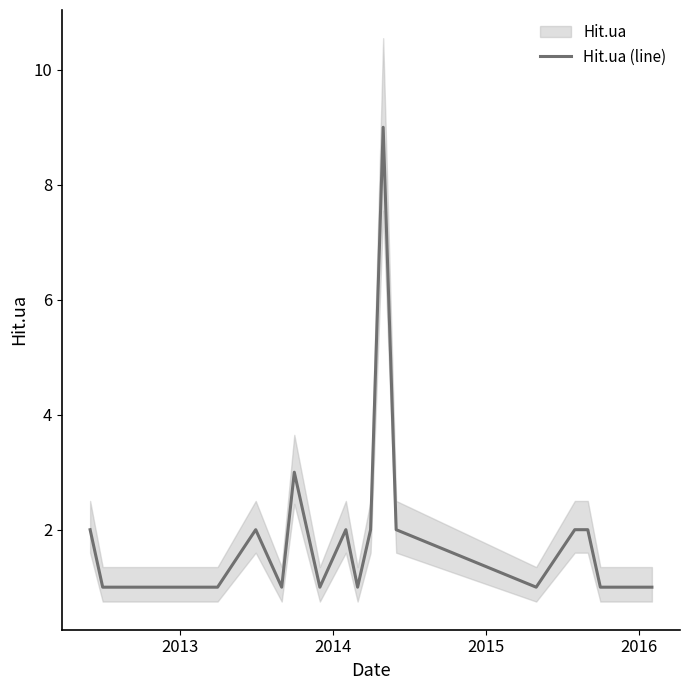

Does the chart display data point markers on the line(s)?

No